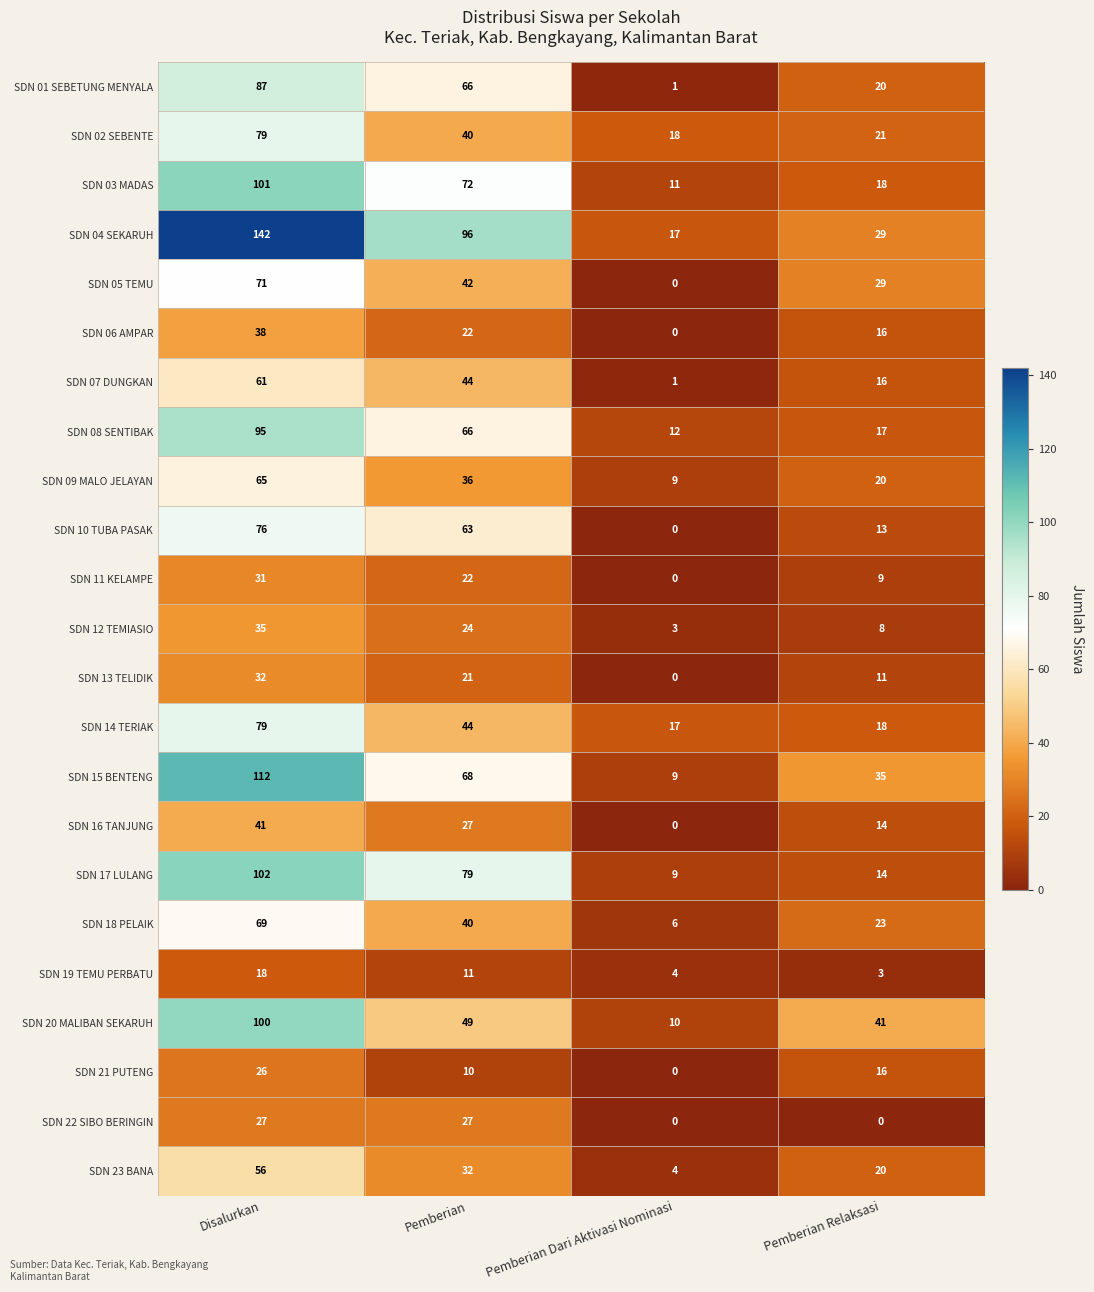

What is the greatest value displayed?

142